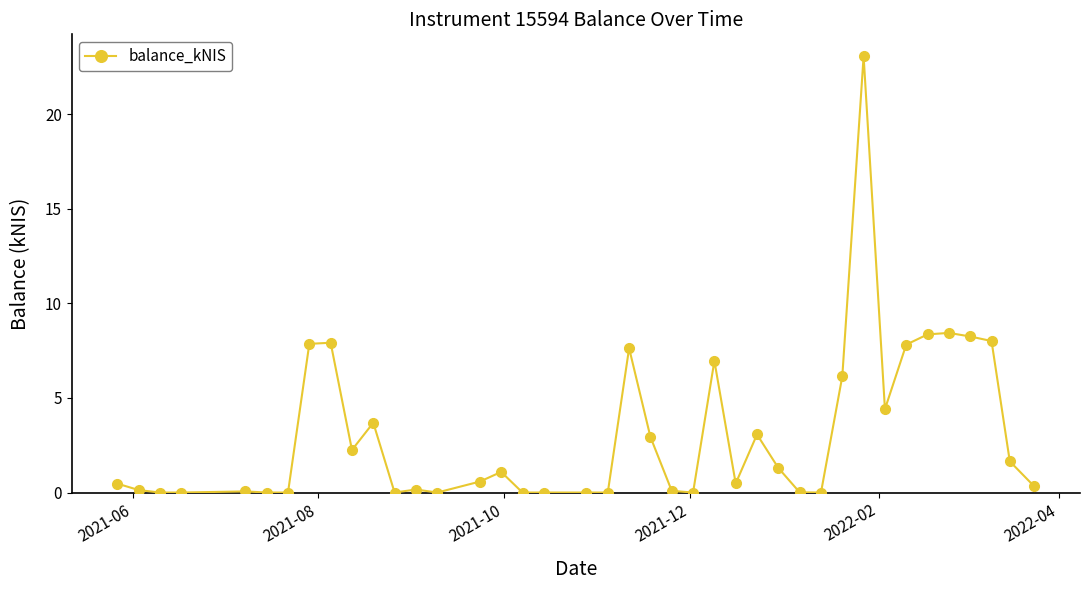

What is the greatest value displayed?

23.1